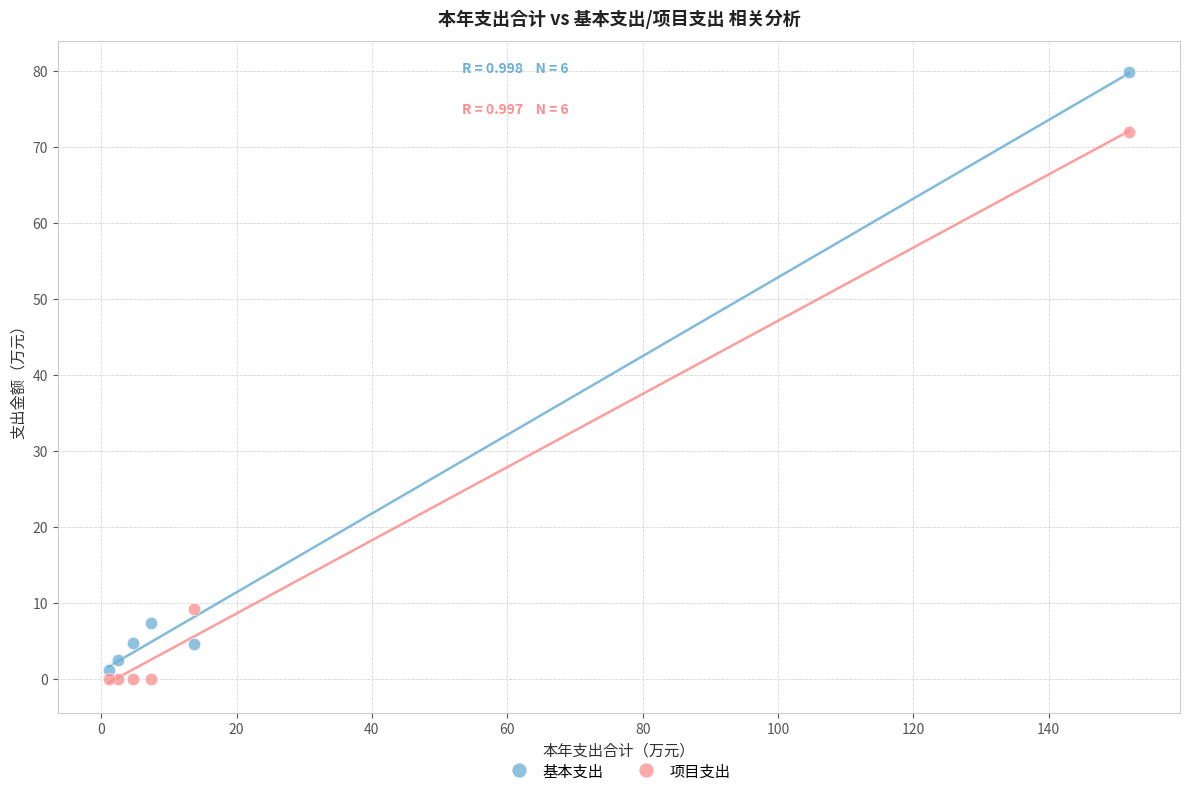

In the 项目支出 series, what Y value is closest to 35?

9.2